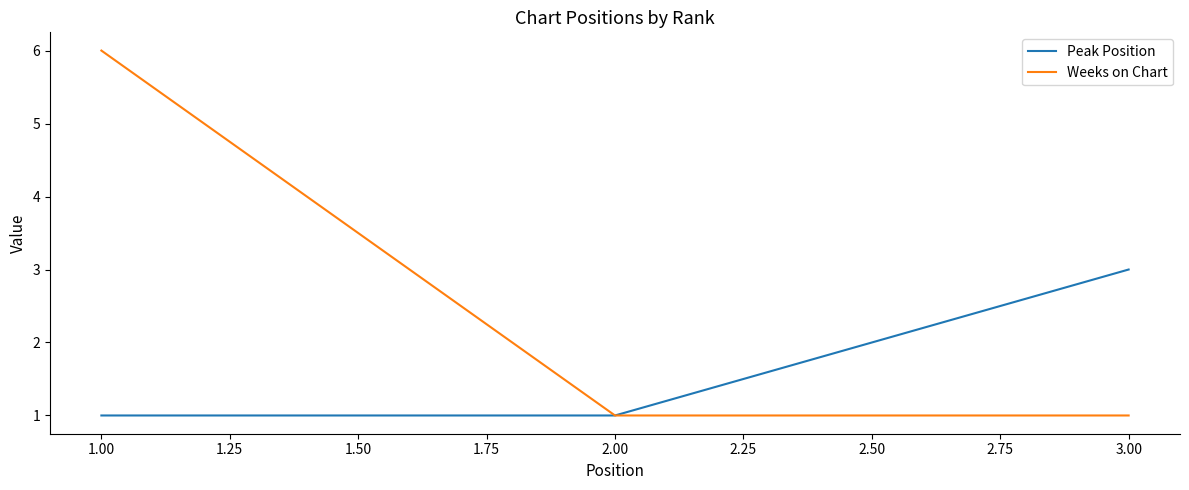

Does the chart have visible grid lines?

No